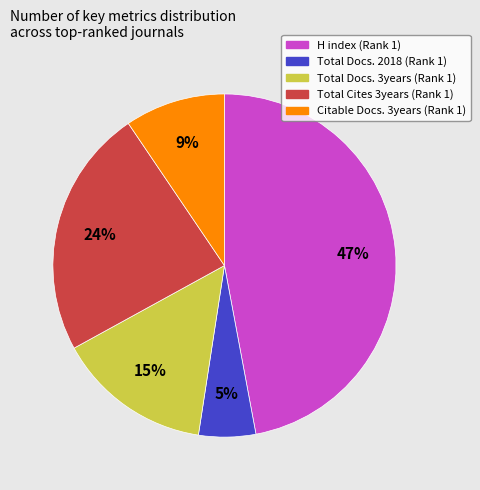

Does any single category account for the majority?

No